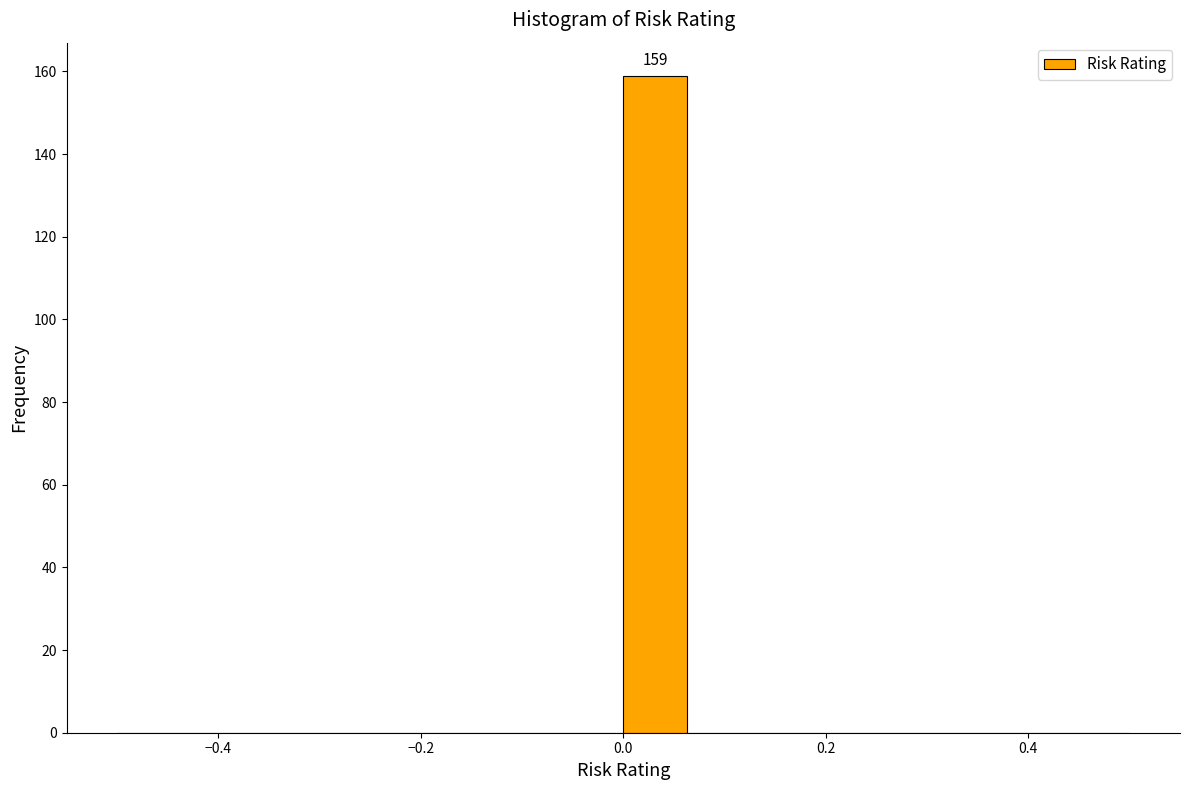

Read against the x-axis, roughly where is the centre of the tallest bar?

0.04